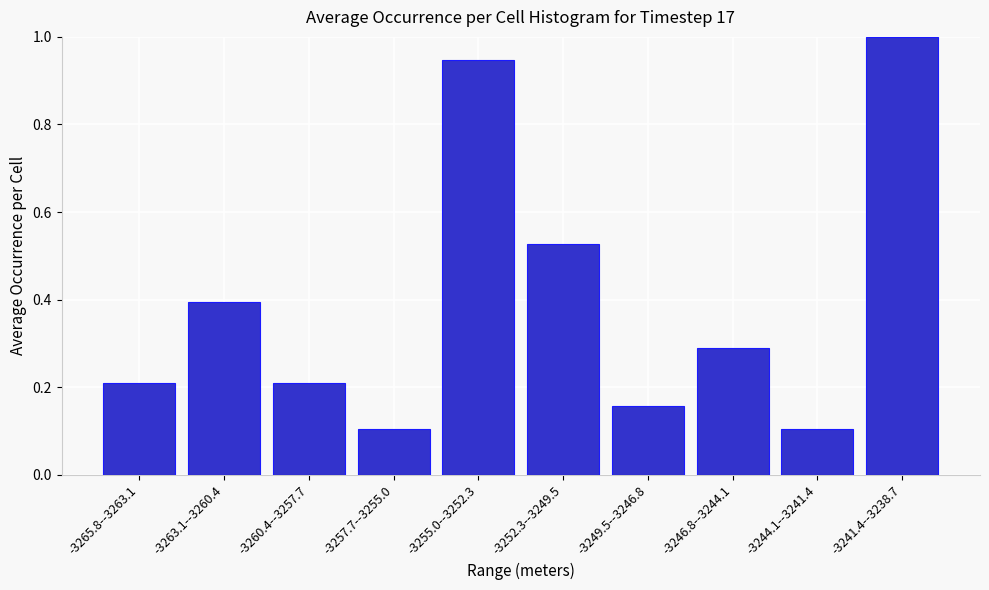

The value at -3260.4--3257.7 is 0.1. True or false?

False